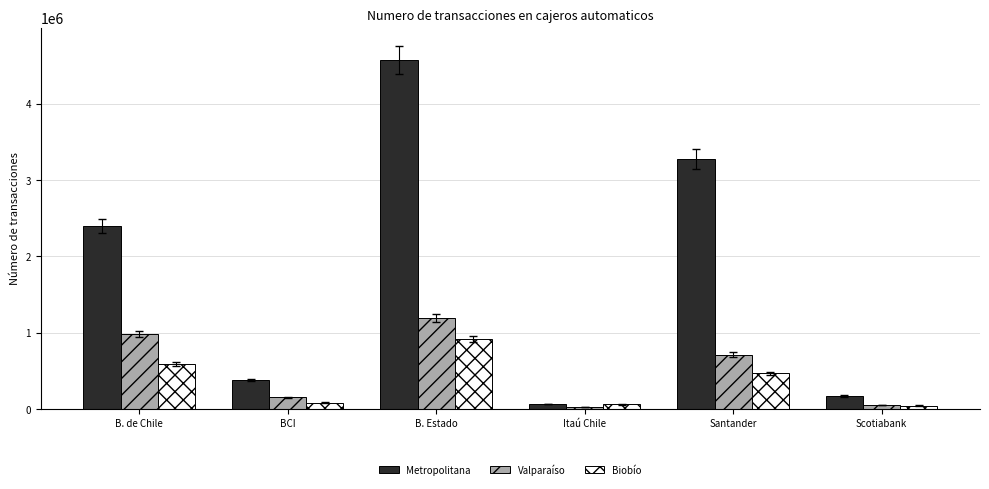

What are all the series names shown in the legend?

Metropolitana, Valparaíso, Biobío